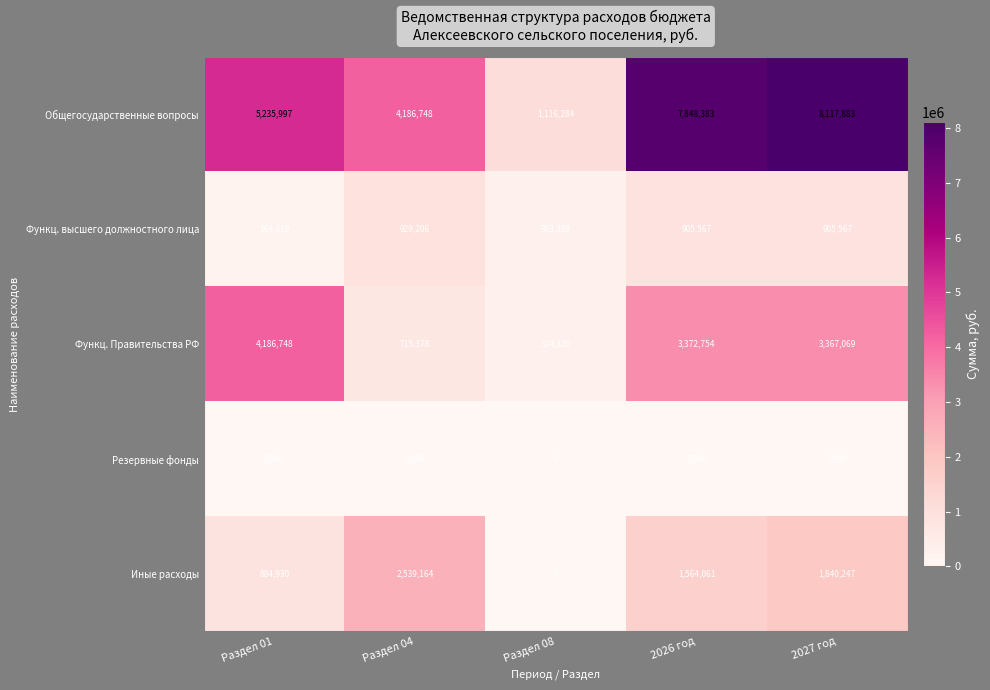

The Функц. высшего должностного лица series shows 303389 at Раздел 08. True or false?

True